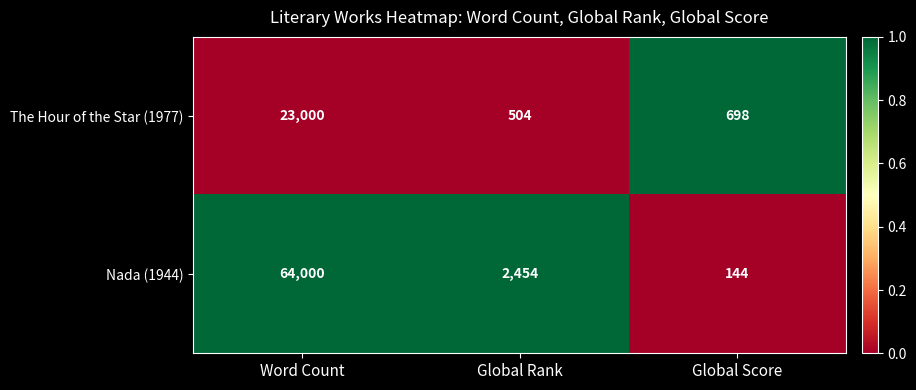

True or false: Nada (1944) has a value of 3816 at Global Rank.

False